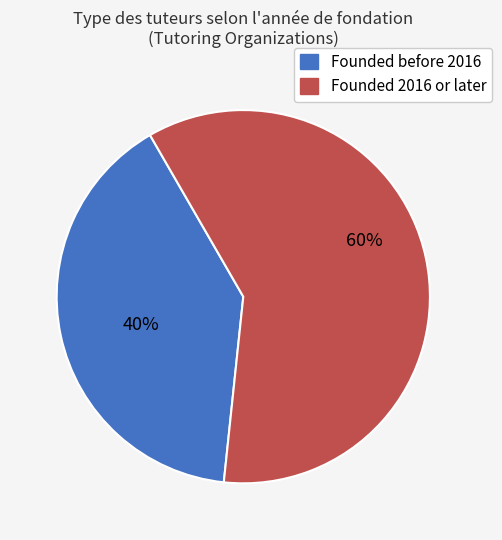

Does any single category account for the majority?

Yes